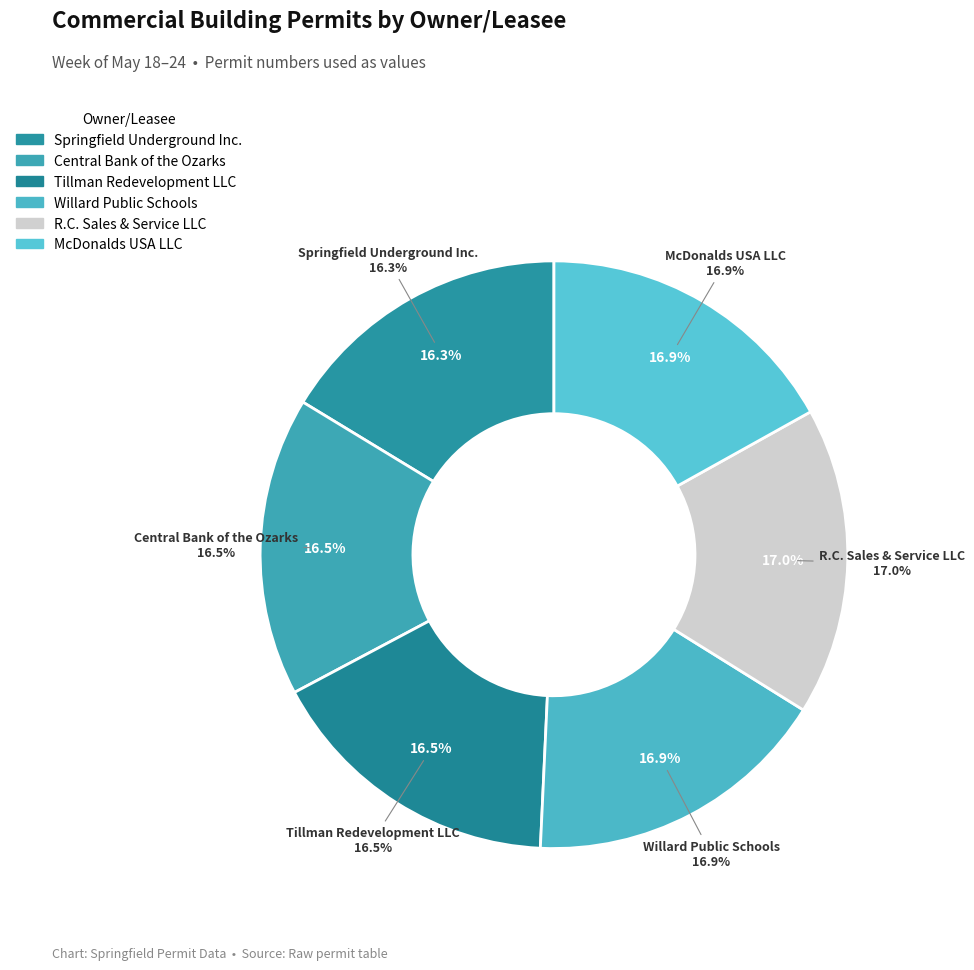

What is the ratio of the value at Central Bank of the Ozarks to the value at McDonalds USA LLC?

1.0